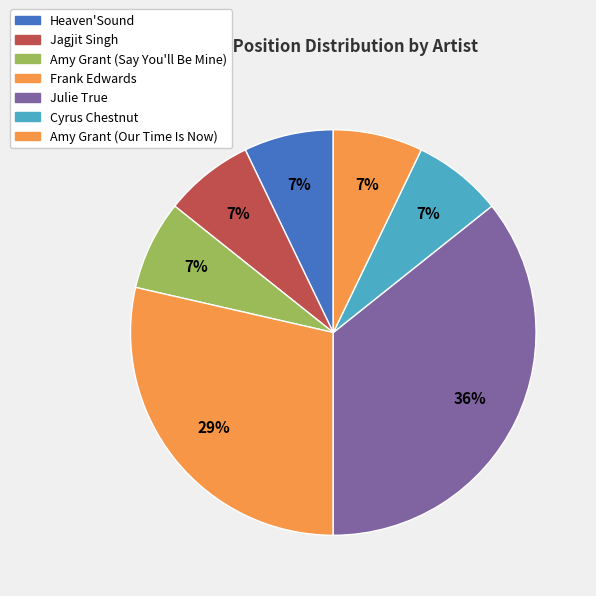

To the nearest percent, what is the difference between the Cyrus Chestnut and Julie True slice percentages?

29%